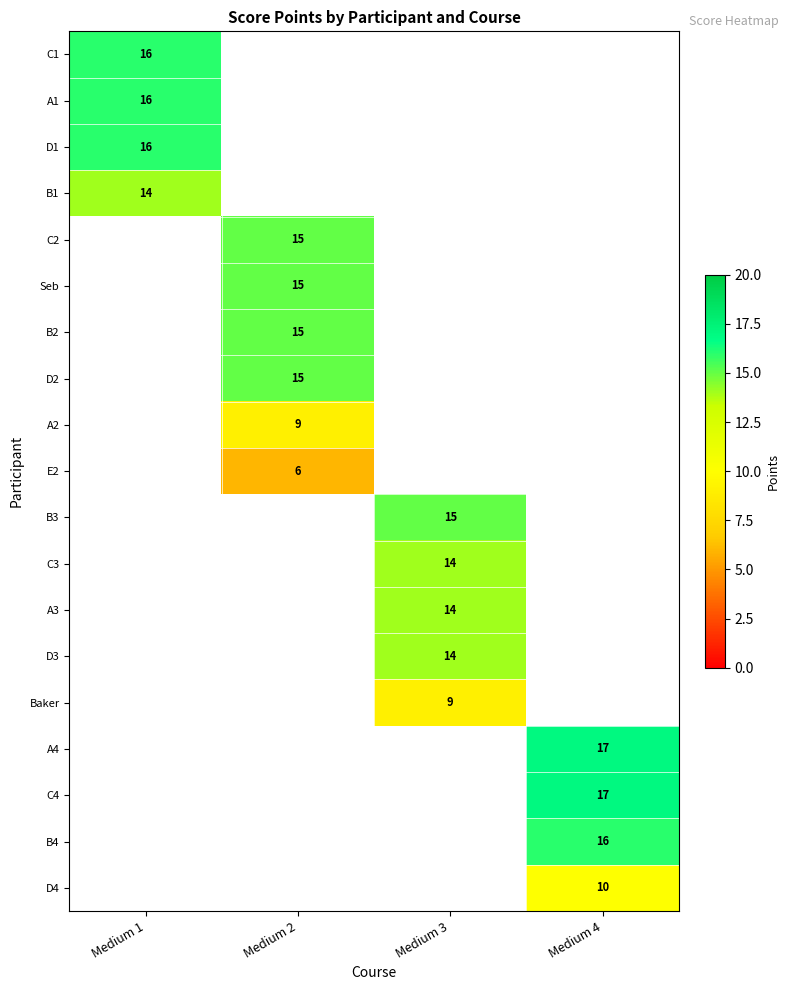

How many categories are shown in the chart?

4